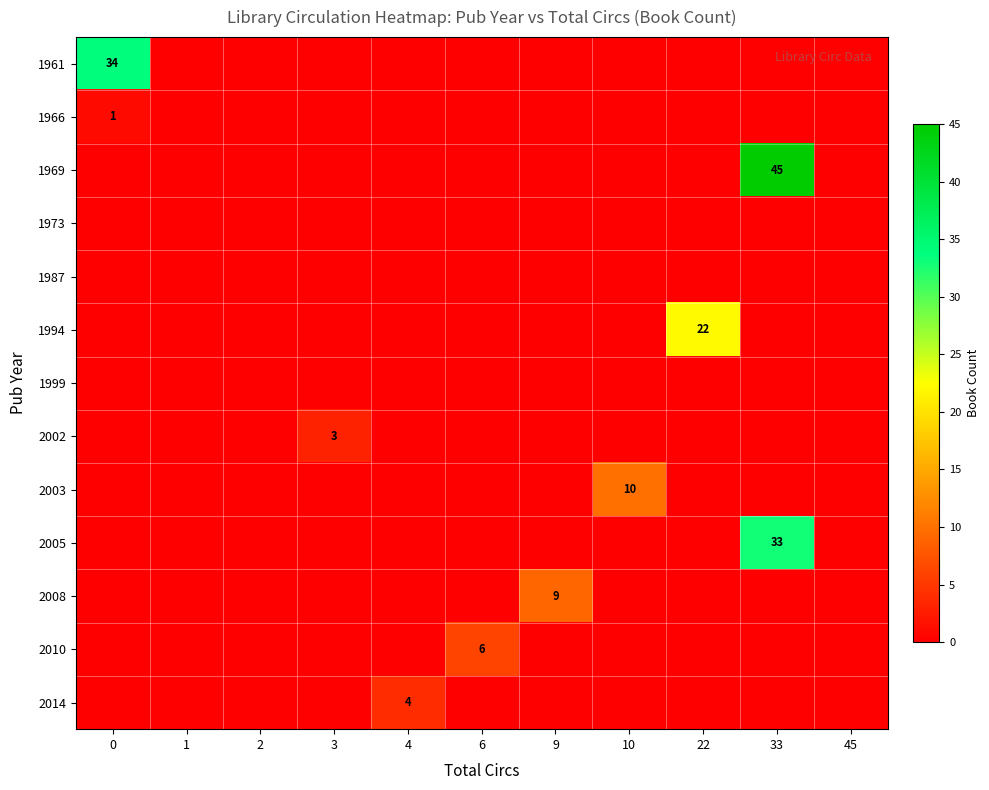

Which series has the widest spread of values?

1969